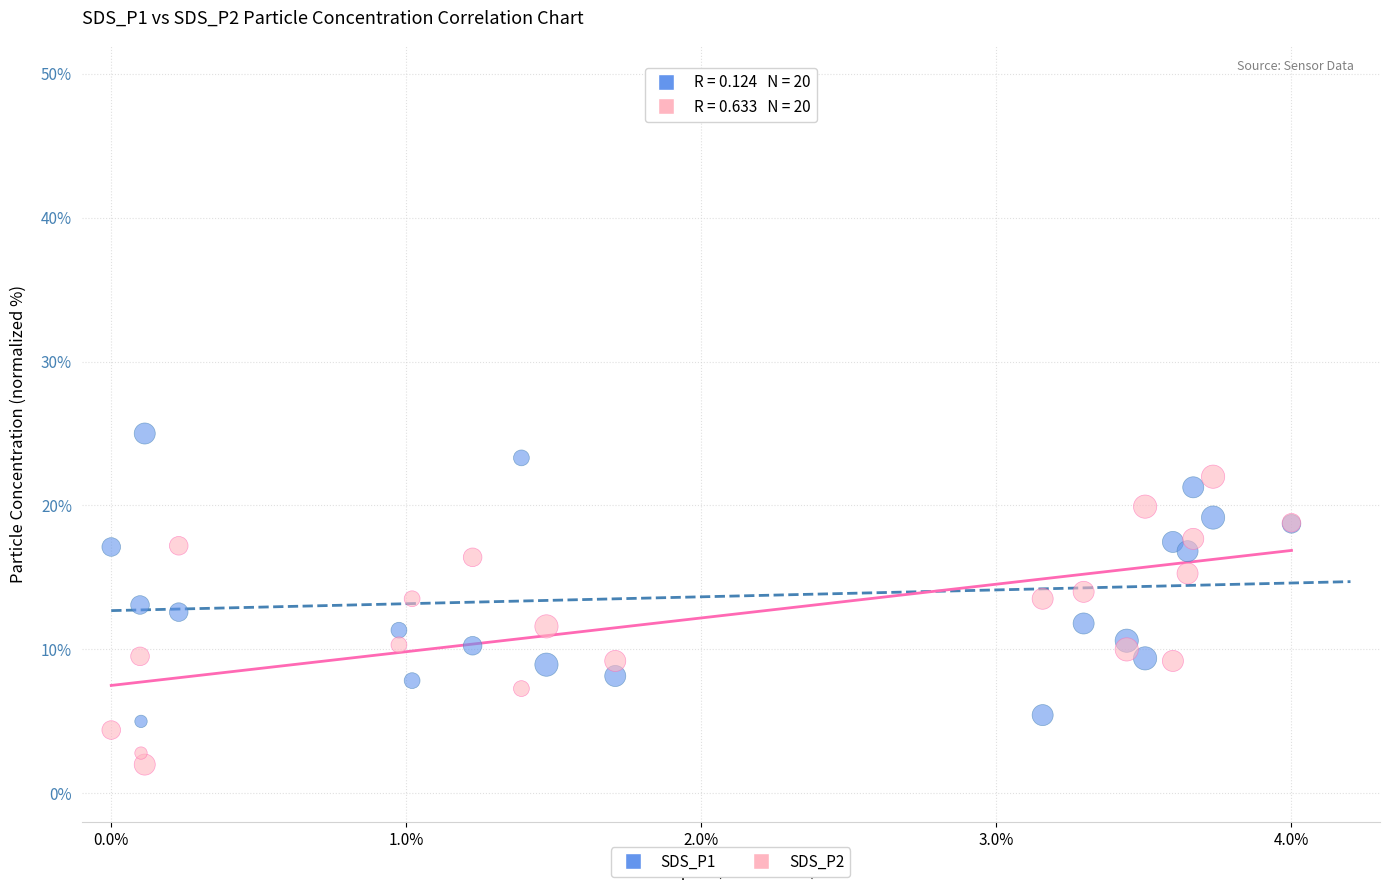

What are all the series names shown in the legend?

SDS_P1, SDS_P2